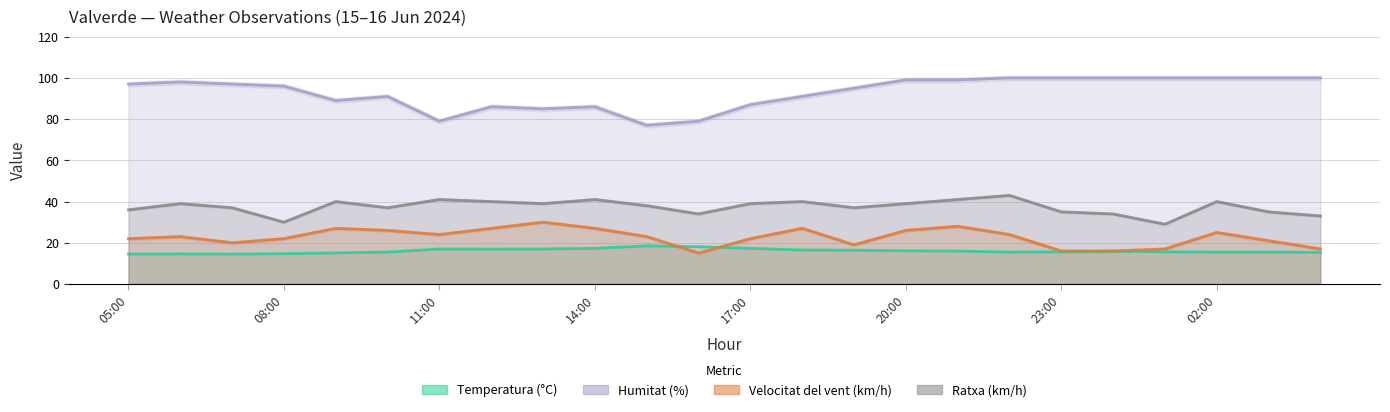

Rank the series by their maximum value, from lowest to highest.

Temperatura (°C), Velocitat del vent (km/h), Ratxa (km/h), Humitat (%)